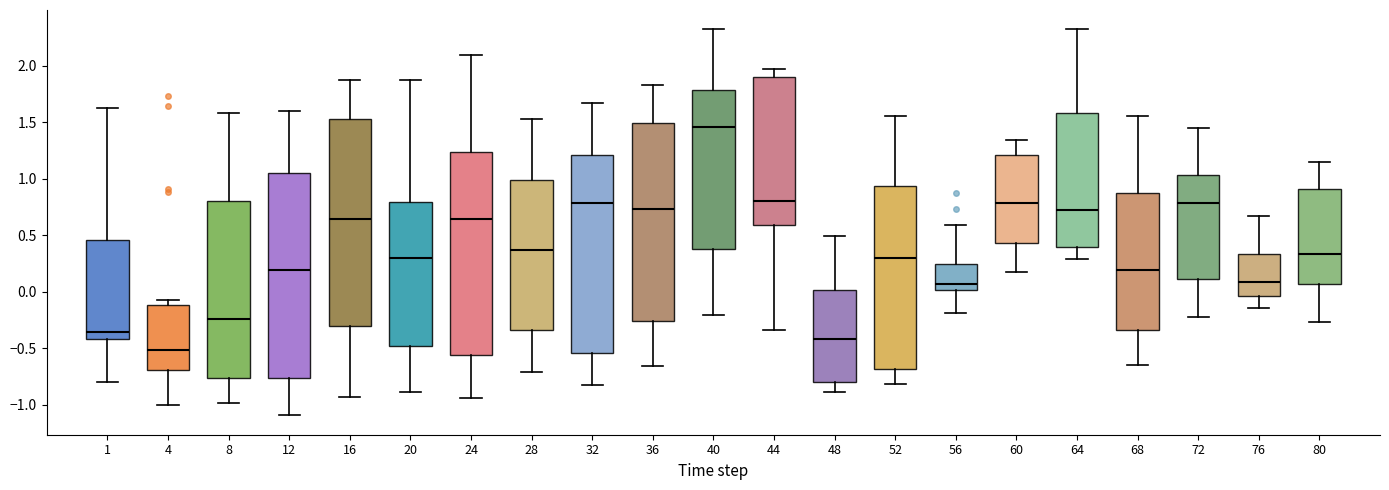

Where does the median line of the box at x = 20 sit on the y-axis? The values are not printed on the chart, so give them approximately, as read against the axis.

0.30